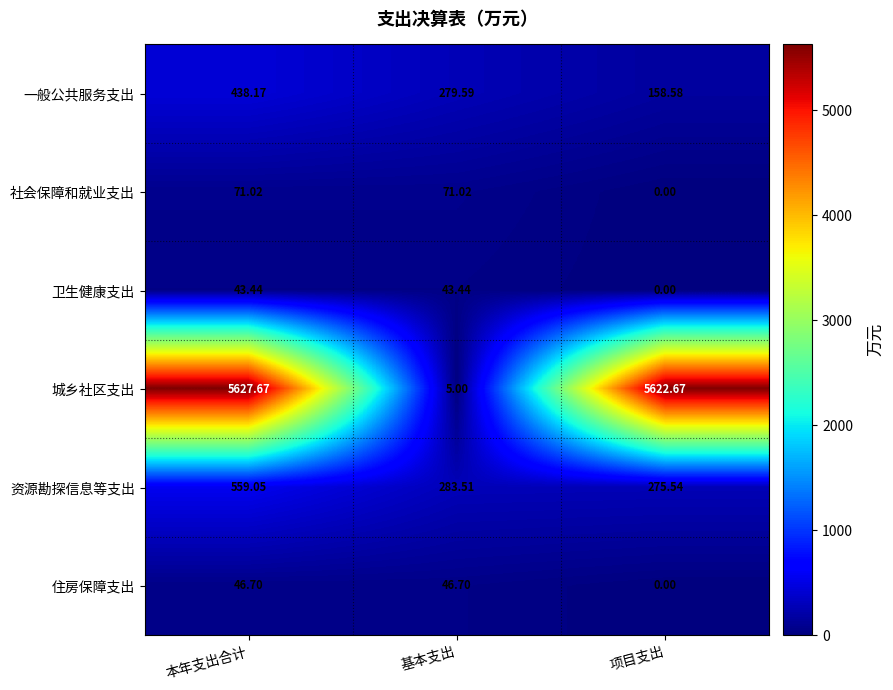

Which series has the widest spread of values?

城乡社区支出